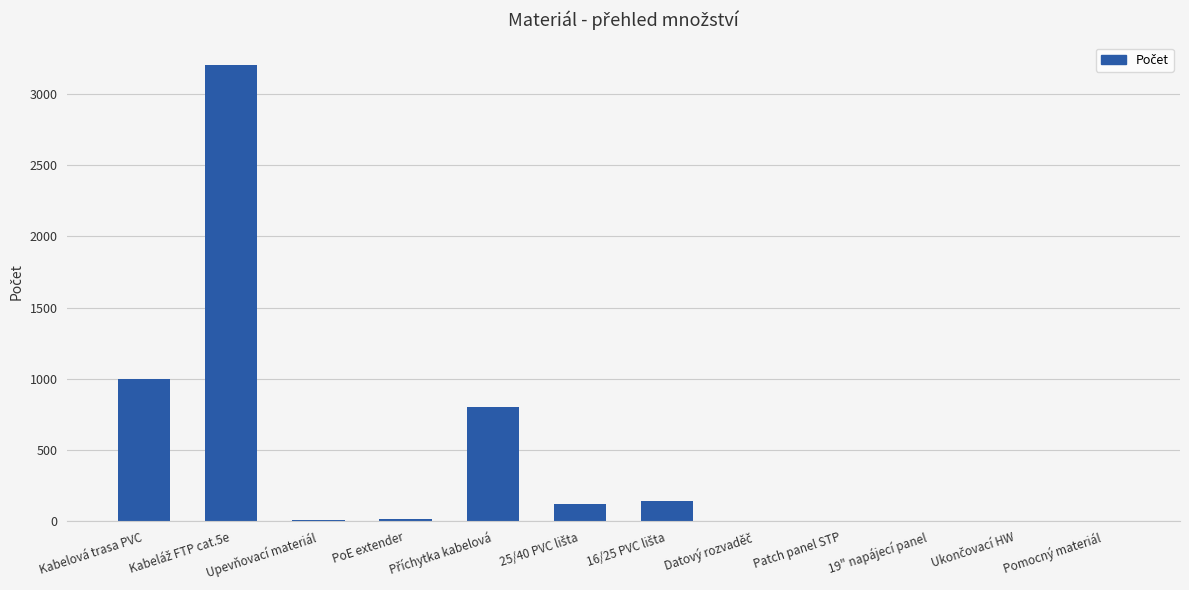

How many categories are shown in the chart?

12